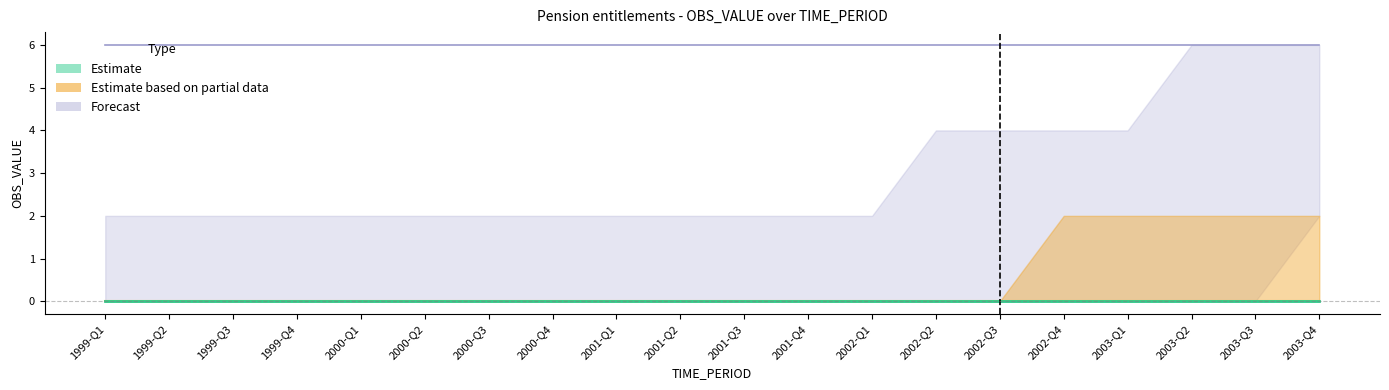

Is it true that Forecast equals 6 at 2003-Q2?

True